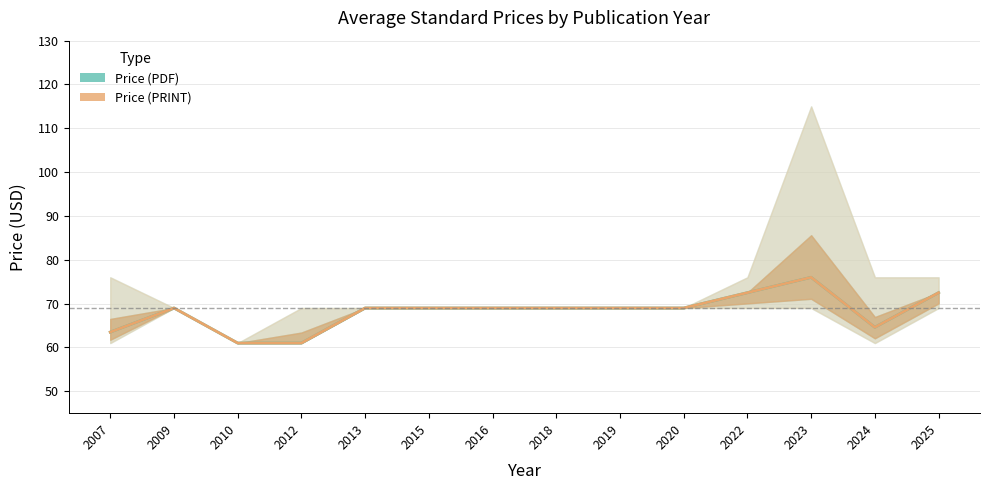

At which label is Price (PRINT) closest to 68?

2009